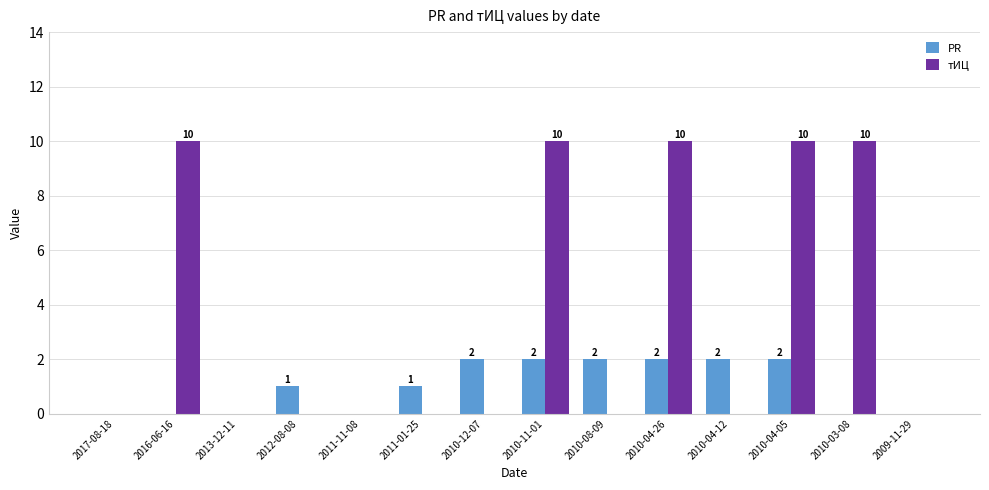

What is the sum of all тИЦ values?

50